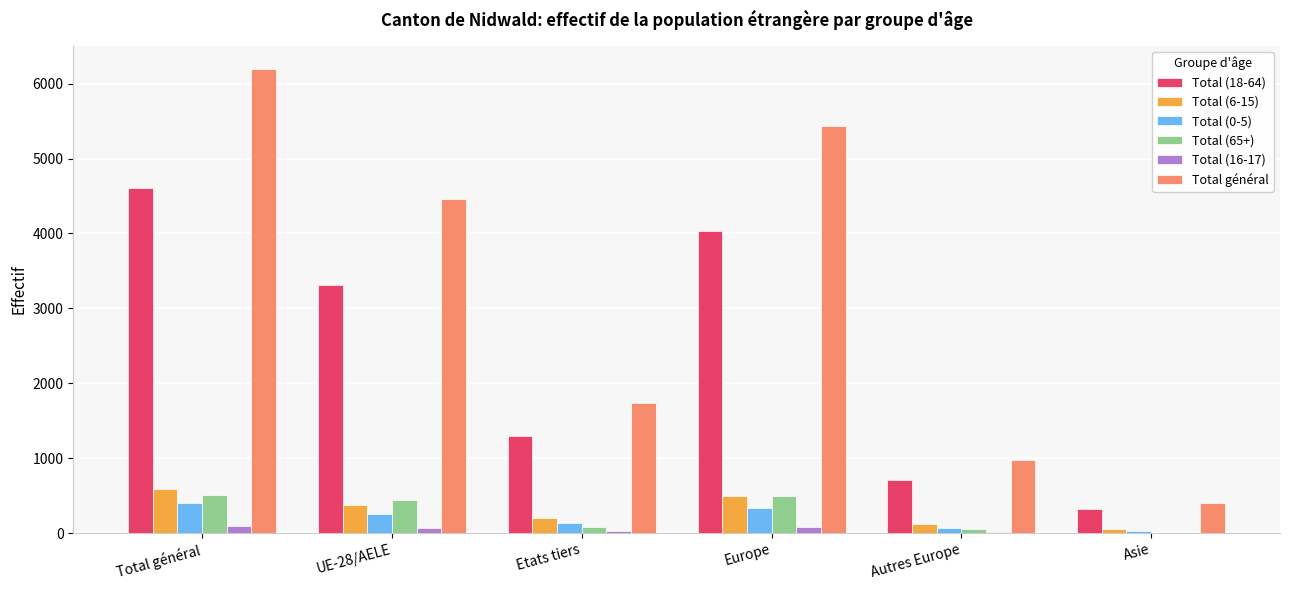

Is the value of Total (16-17) at Etats tiers greater than the value of Total (18-64) at Asie?

No